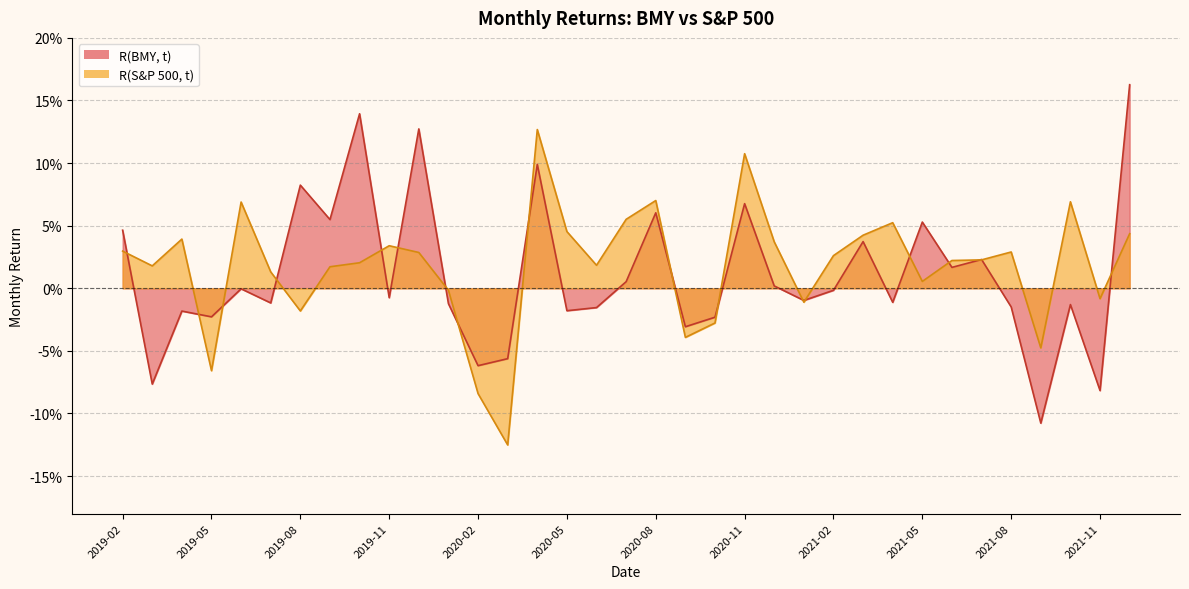

At which category is the sum across all series the highest?

2020-04